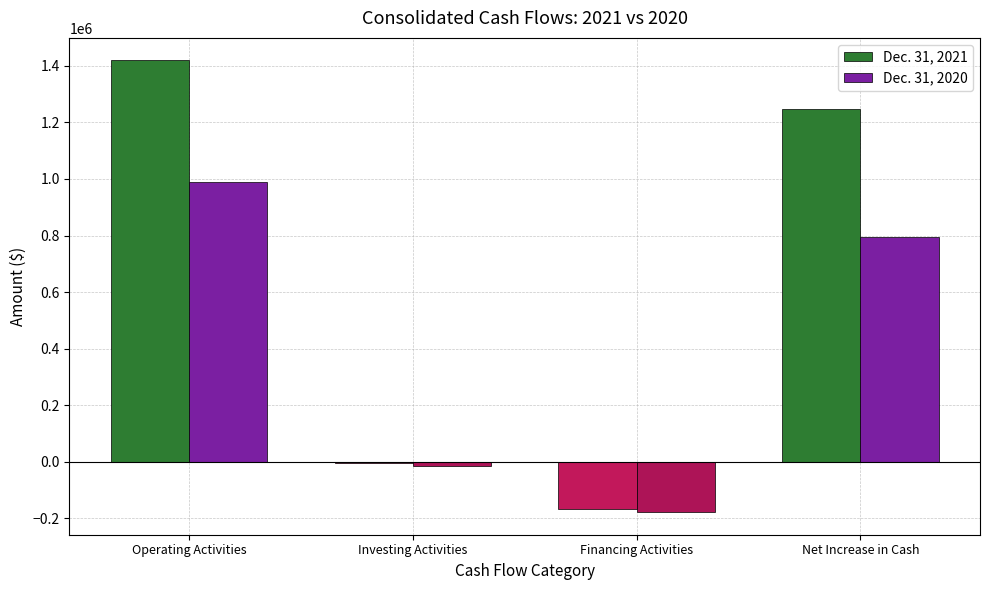

How many categories are shown in the chart?

4